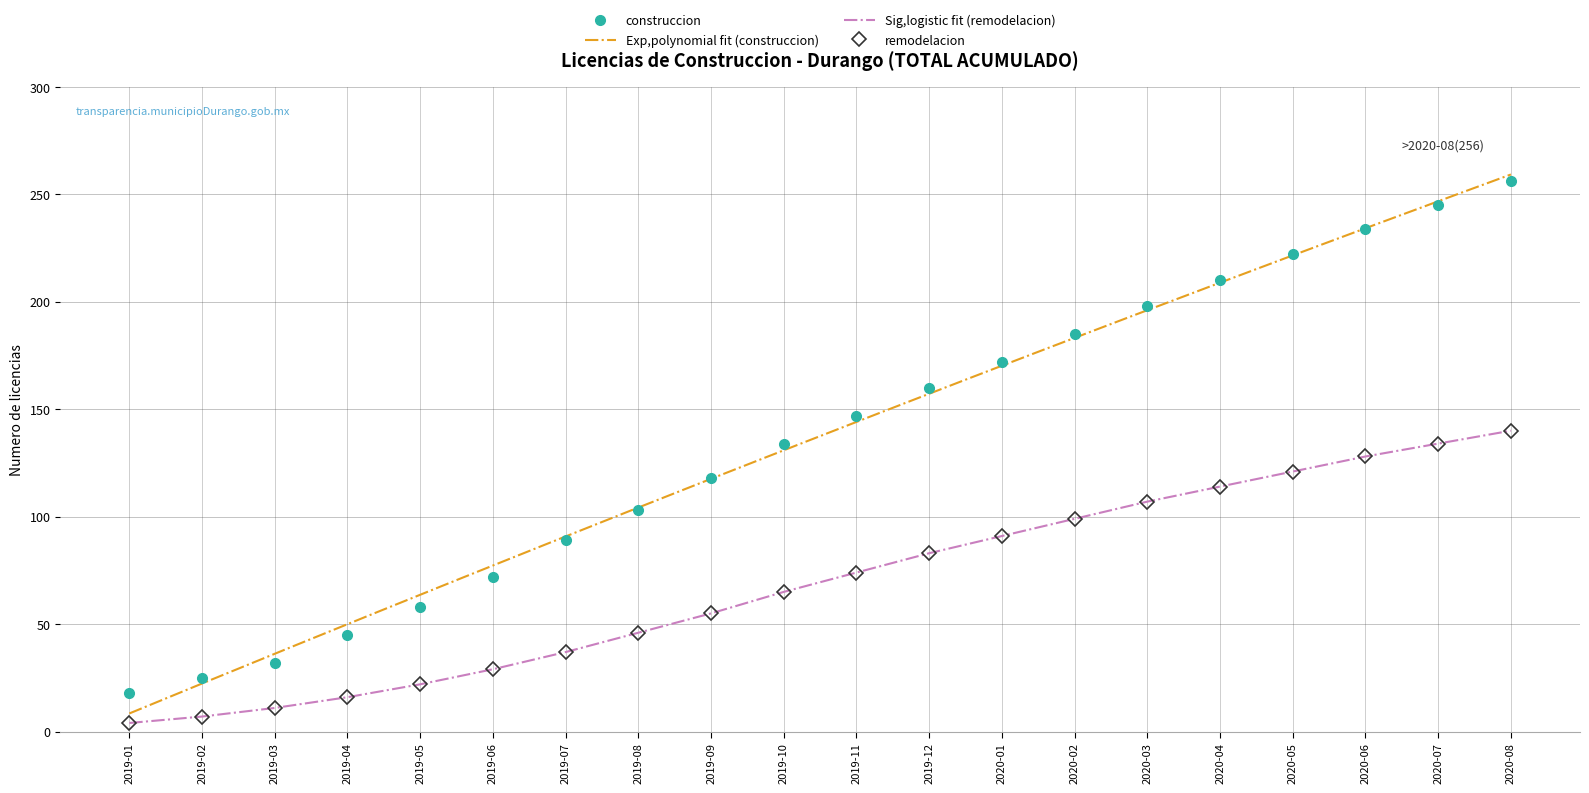

True or false: remodelacion and construccion intersect in this chart.

False